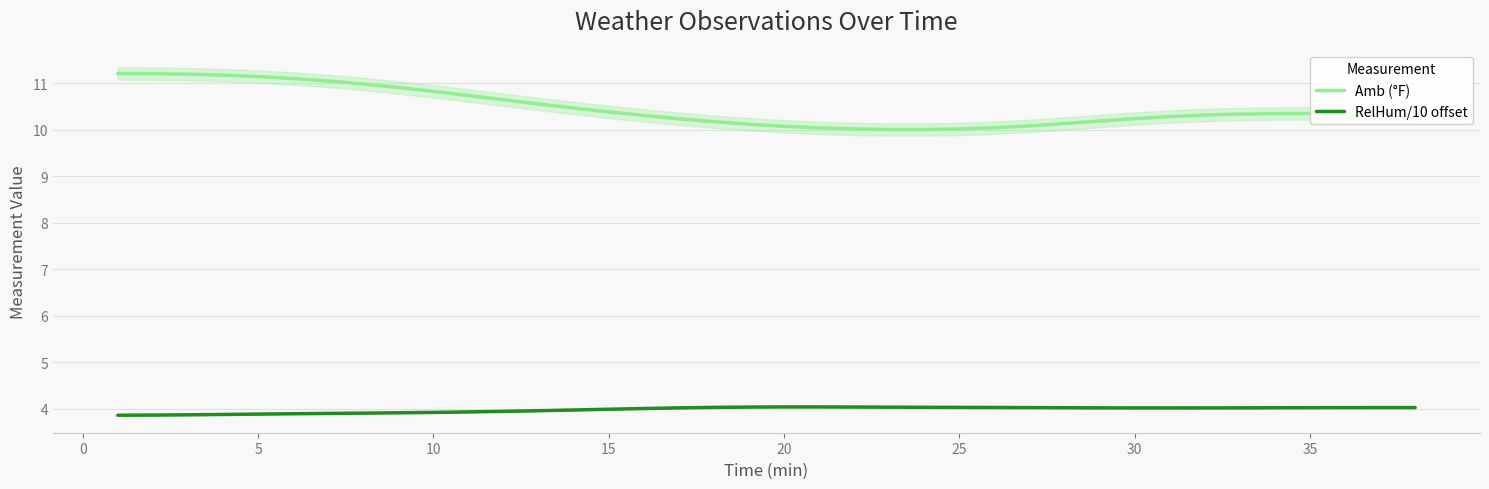

What is the value of the RelHum/10 offset point at the 23rd from the left?

4.0